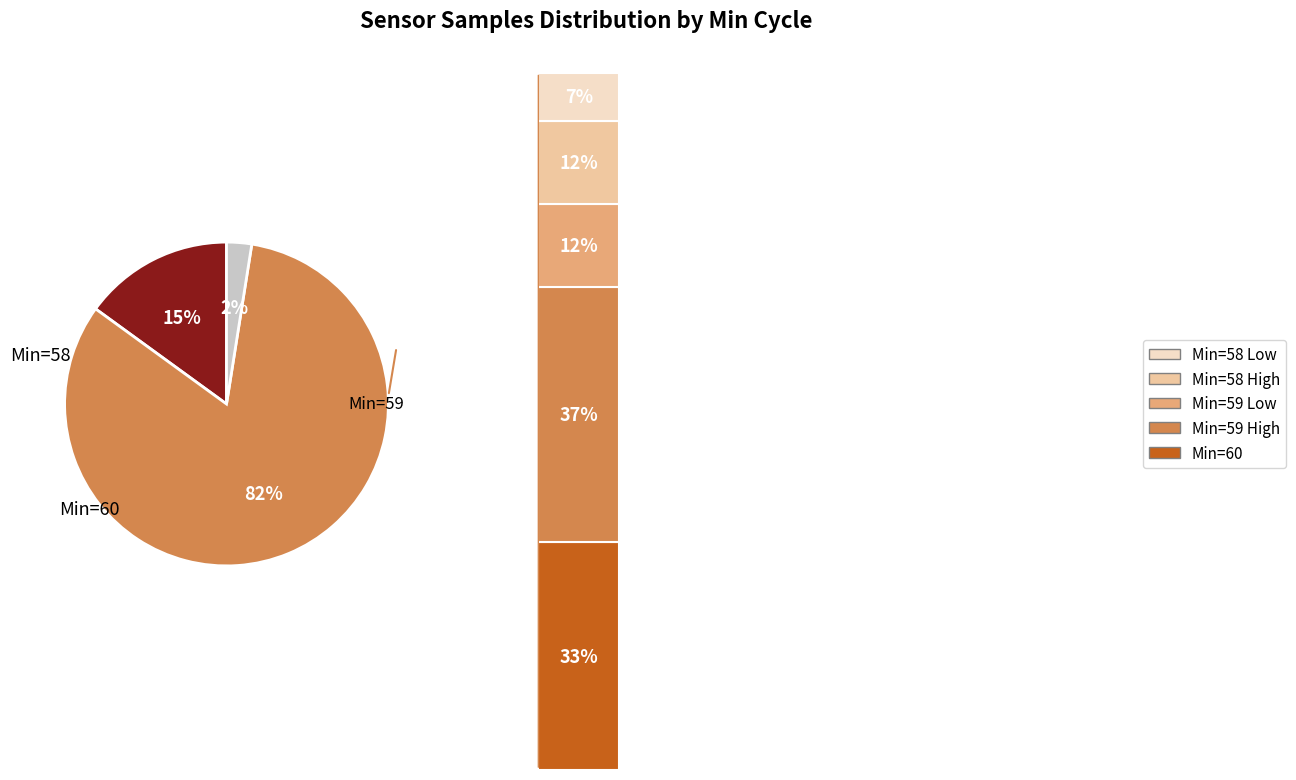

Which has a higher value, 59 or 58?

59